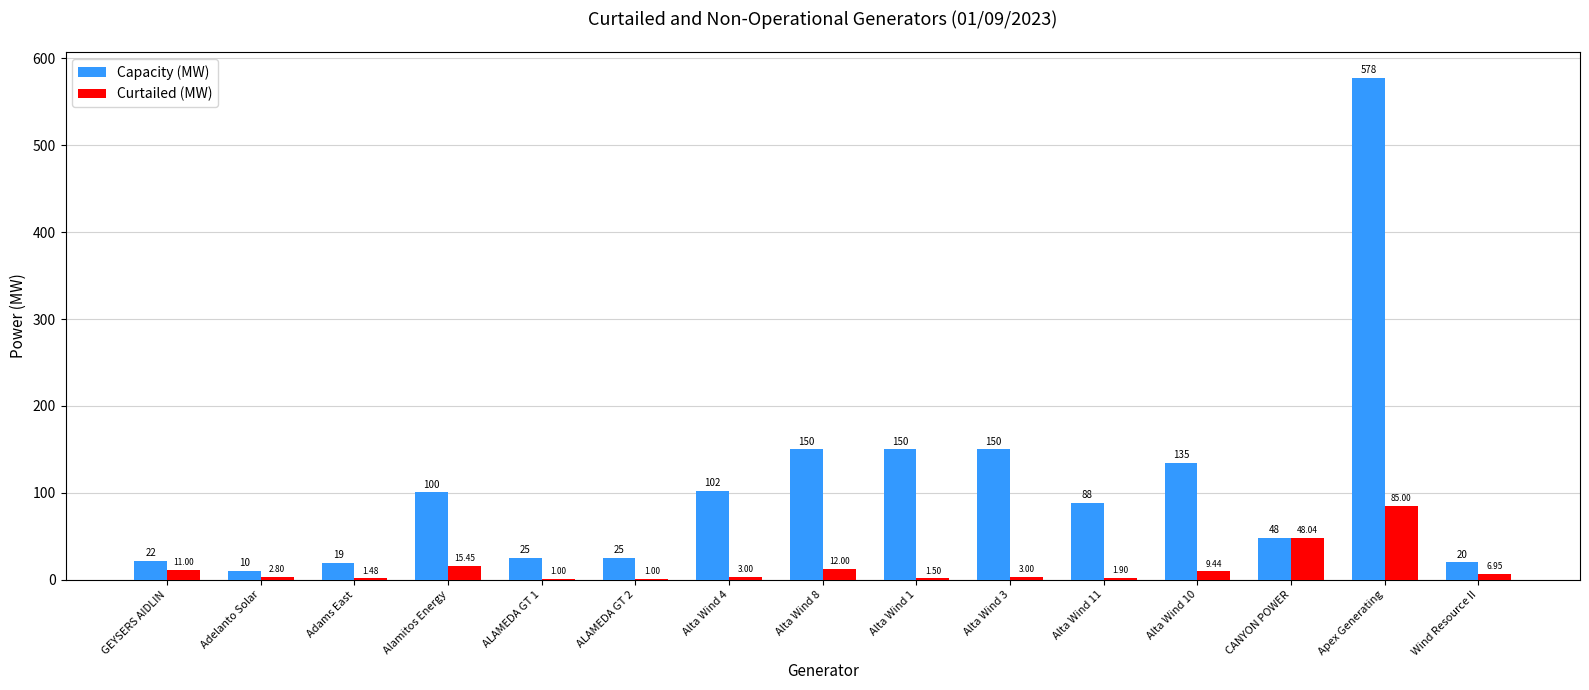

At which label does Capacity (MW) first exceed 88?

Alamitos Energy